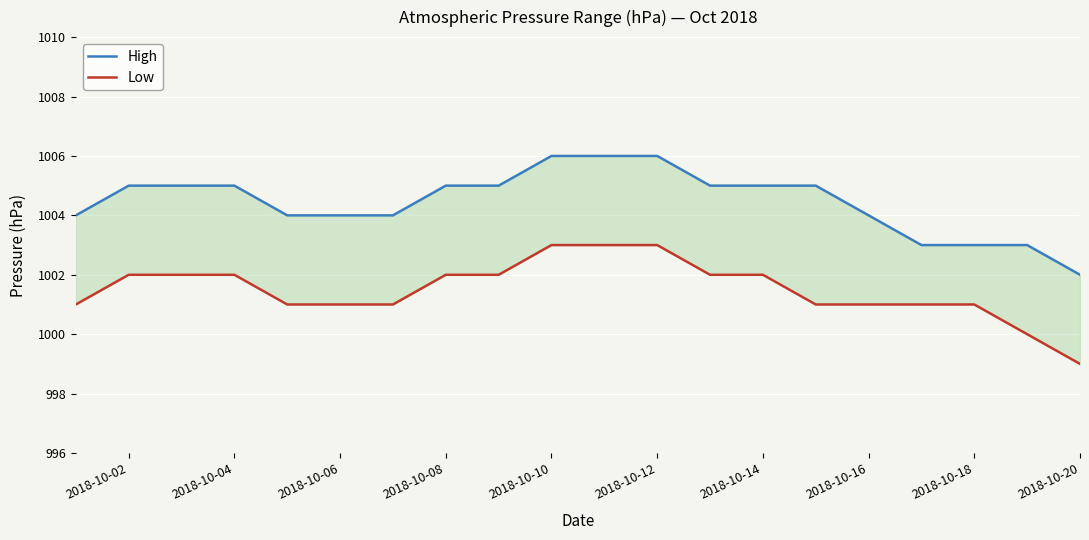

What is the spread (max minus min) of values at 2018-10-08?

3